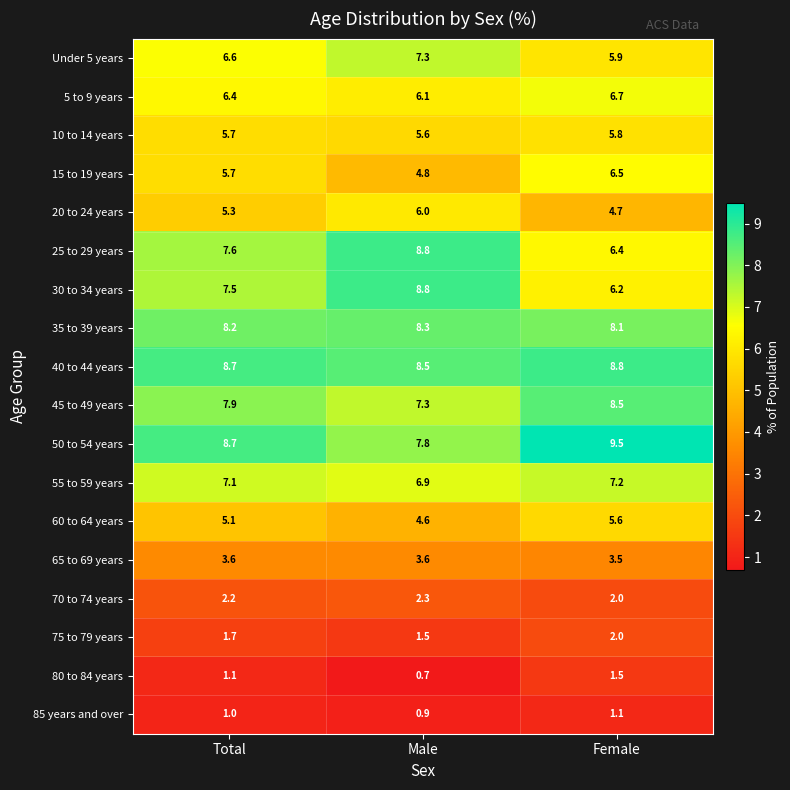

What is the total value across all series at Total?

100.1